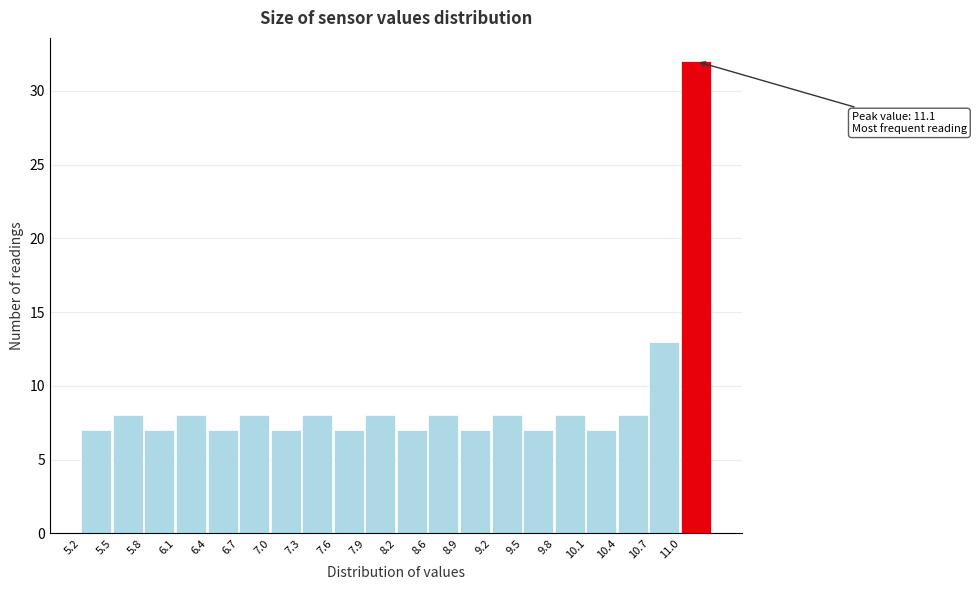

Which range on the x-axis has the tallest bar?

10.995 to 11.300